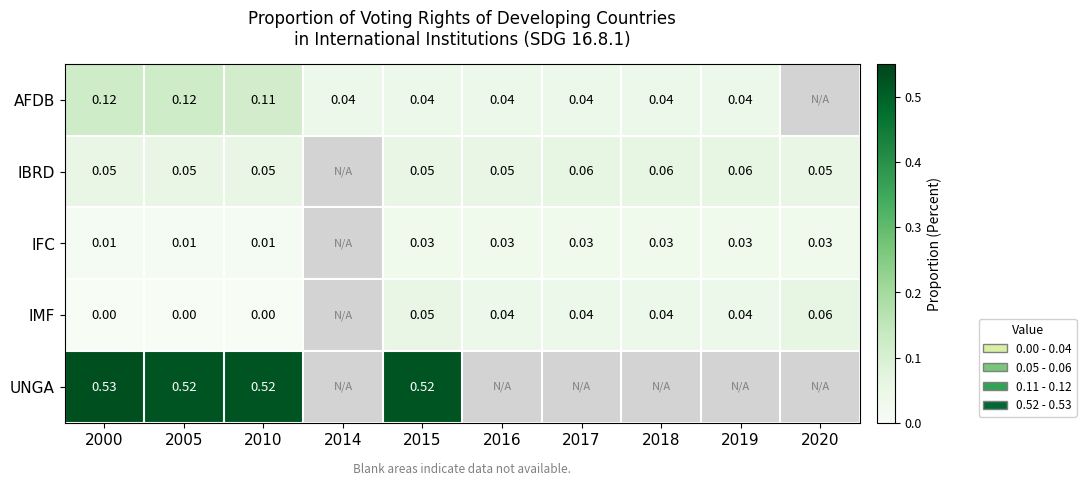

Is the value of IMF at 2016 greater than the value of IBRD at 2010?

No